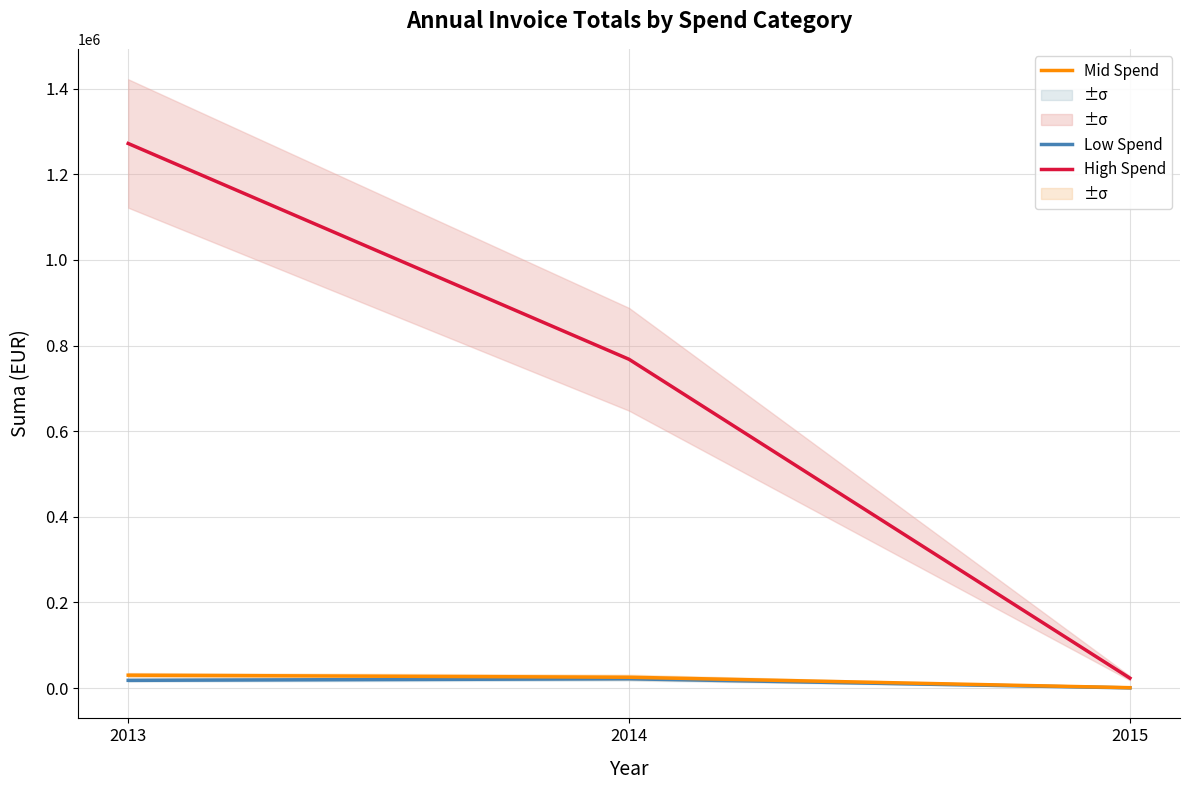

Is the value of Low Spend at 2014 greater than the value of Mid Spend at 2014?

No